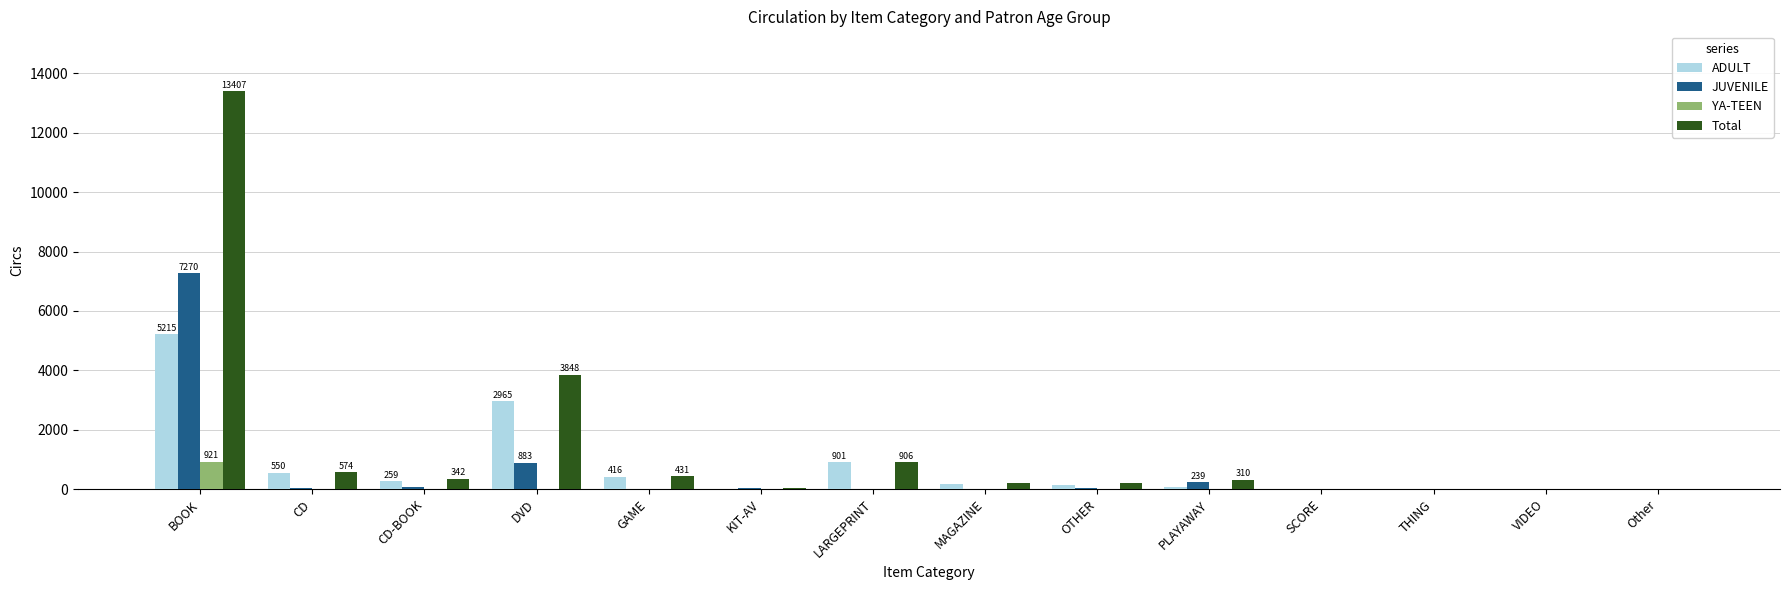

What is the total value across all series at BOOK?

26813